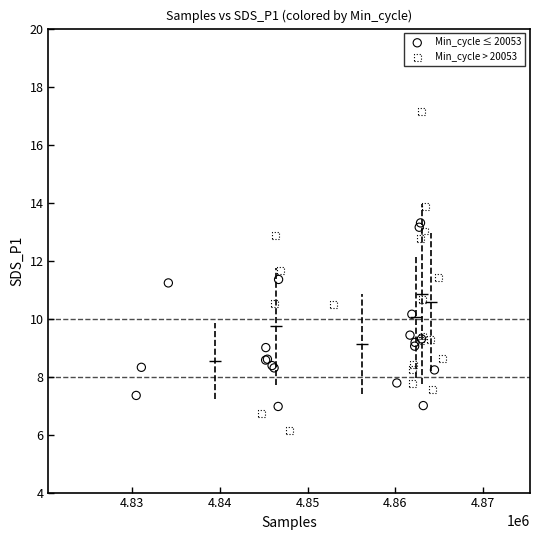

Which series reaches the maximum Y coordinate?

Min_cycle > 20053